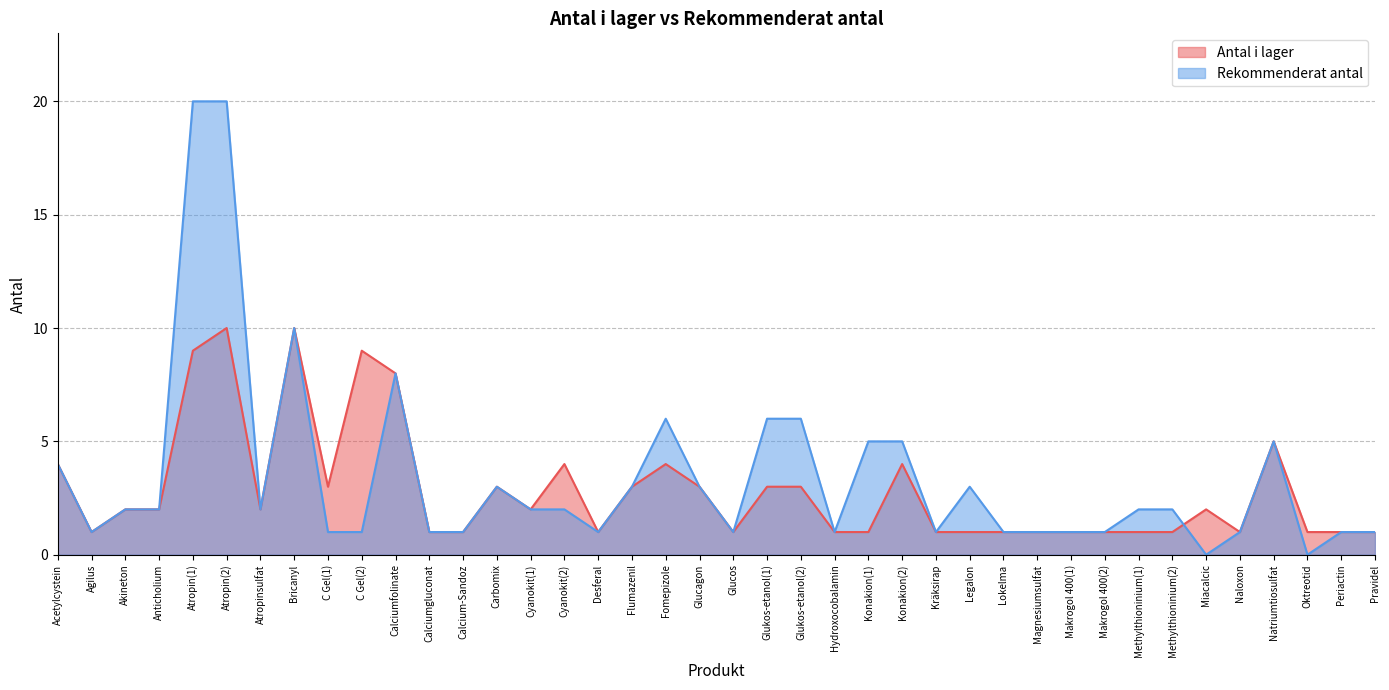

How many data points in Rekommenderat antal are less than 2?

18